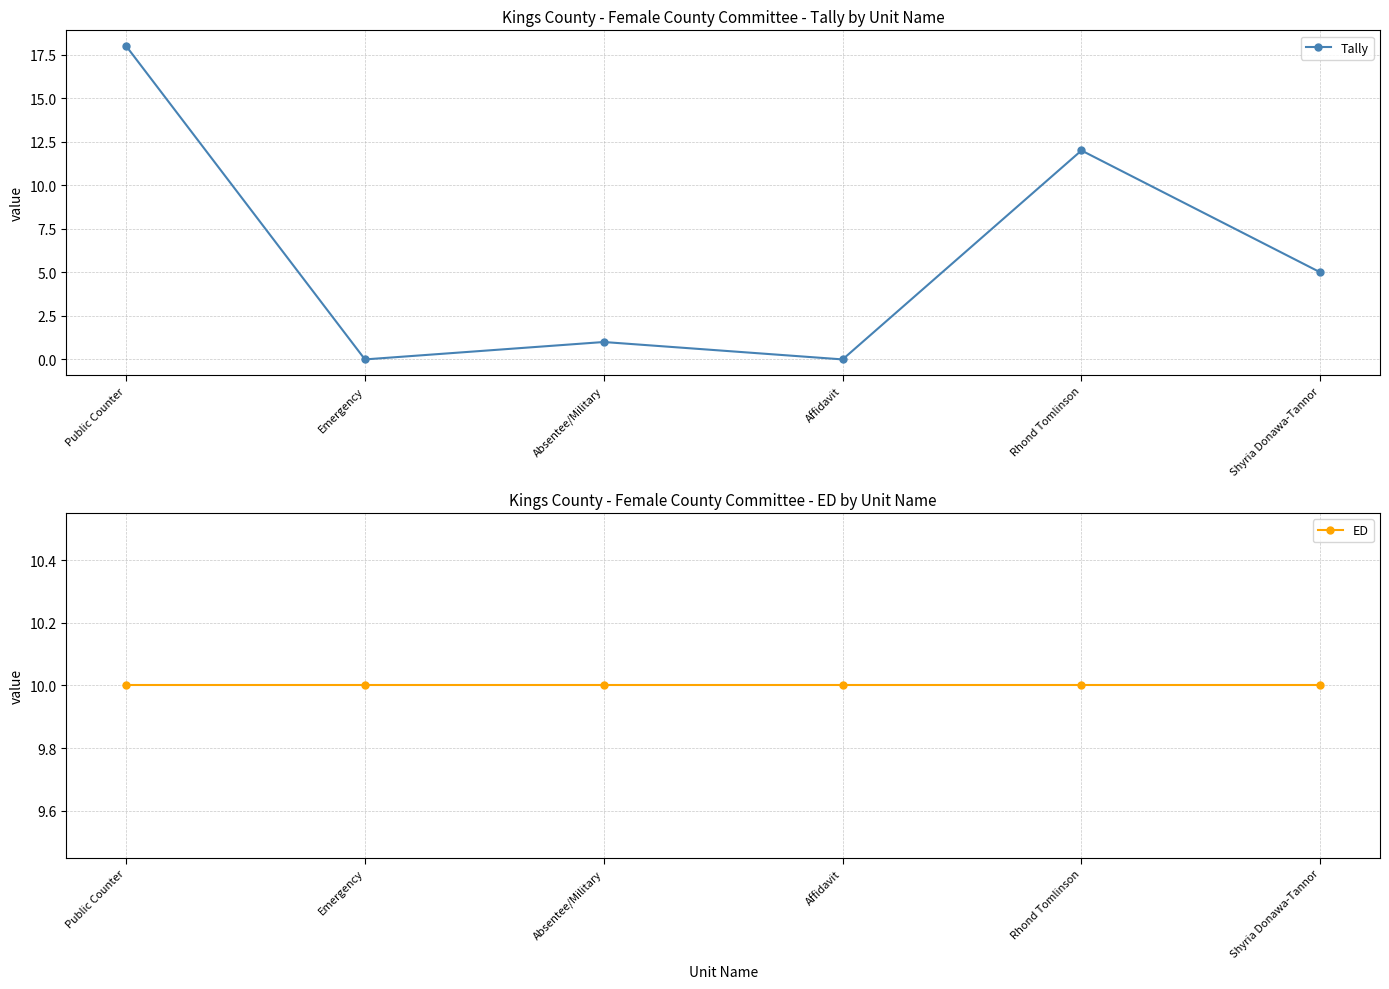

Is this an area chart (filled region under the line)?

No